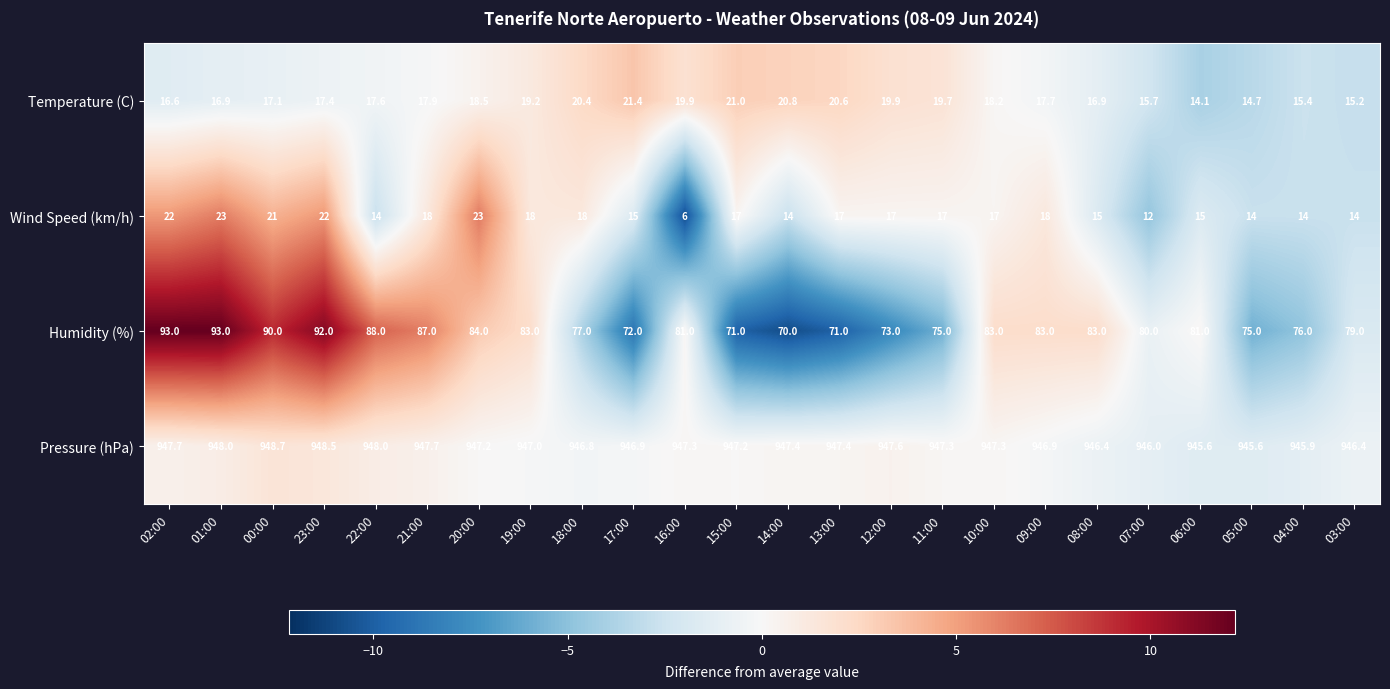

How many series are shown in this chart?

4